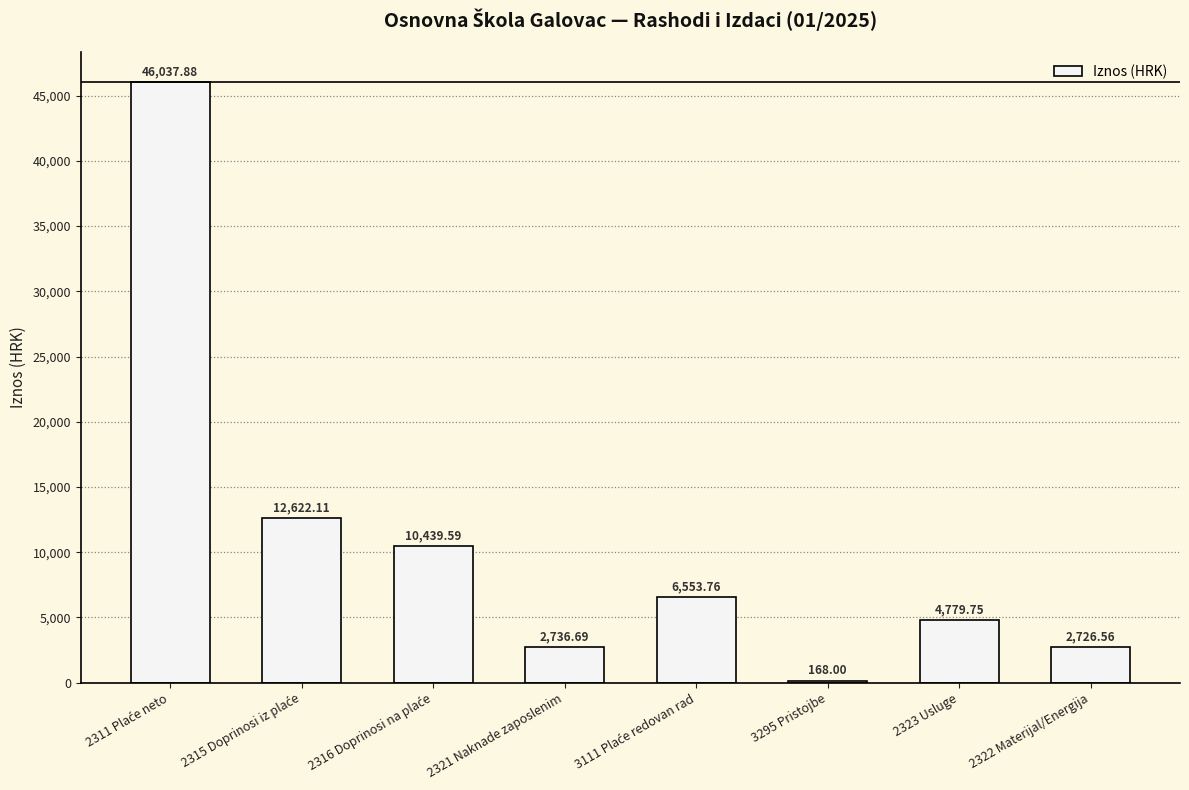

What is the change in value from 3295 Pristojbe to 2322 Materijal/Energija?

+2558.6